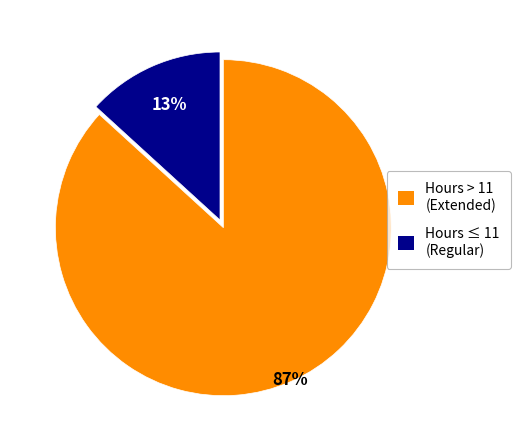

Count the number of slices in the pie.

2